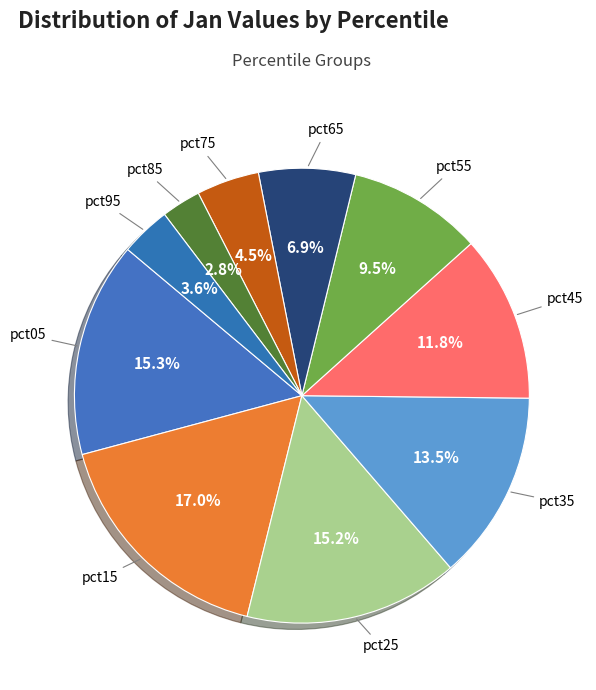

Do pct85 and pct15 together represent more than half of the pie?

No